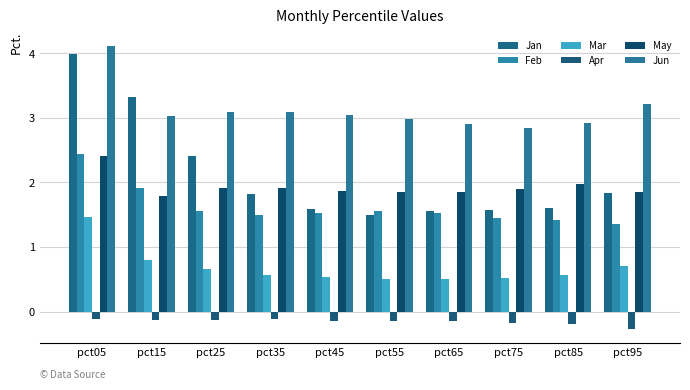

At pct05, list the series in order from smallest to largest.

Apr, Mar, May, Feb, Jan, Jun